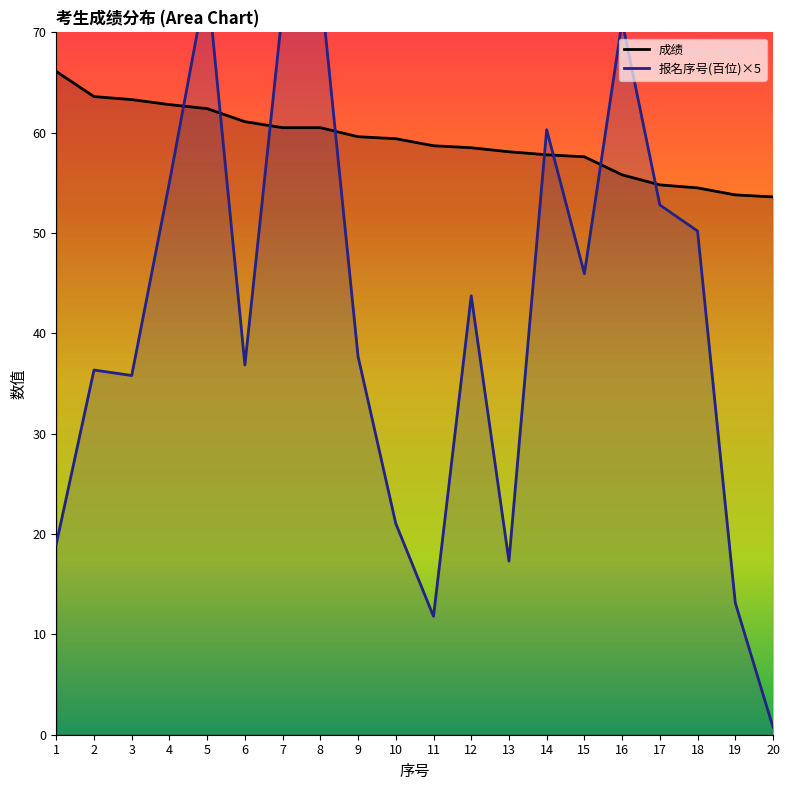

At which label does 报名序号_line reach its peak?

5